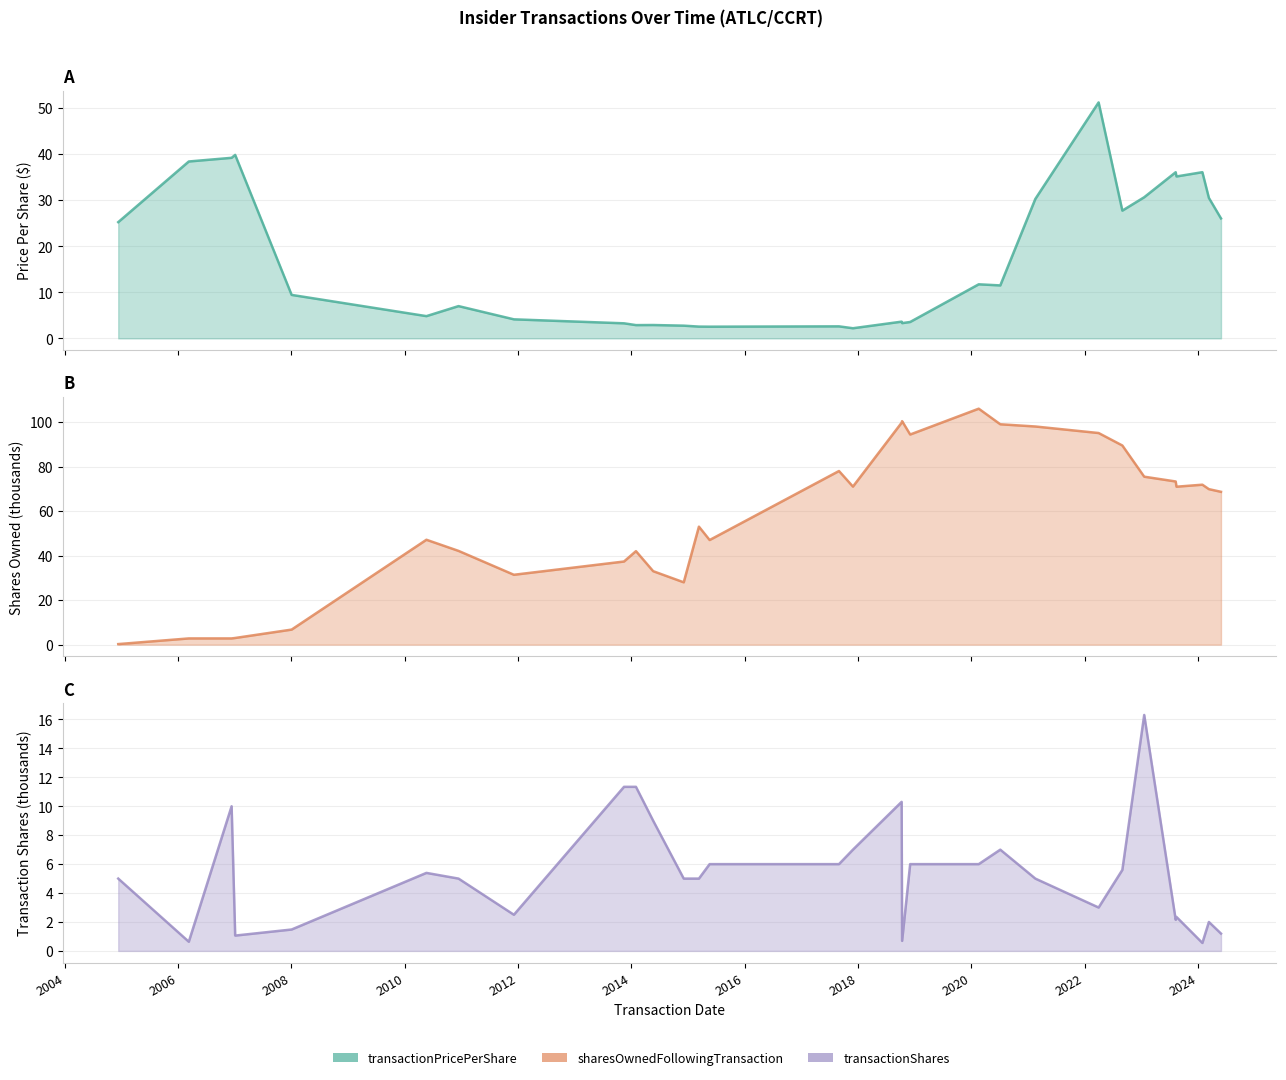

What is the value of the transactionPricePerShare point at the 12th from the left?

2.8